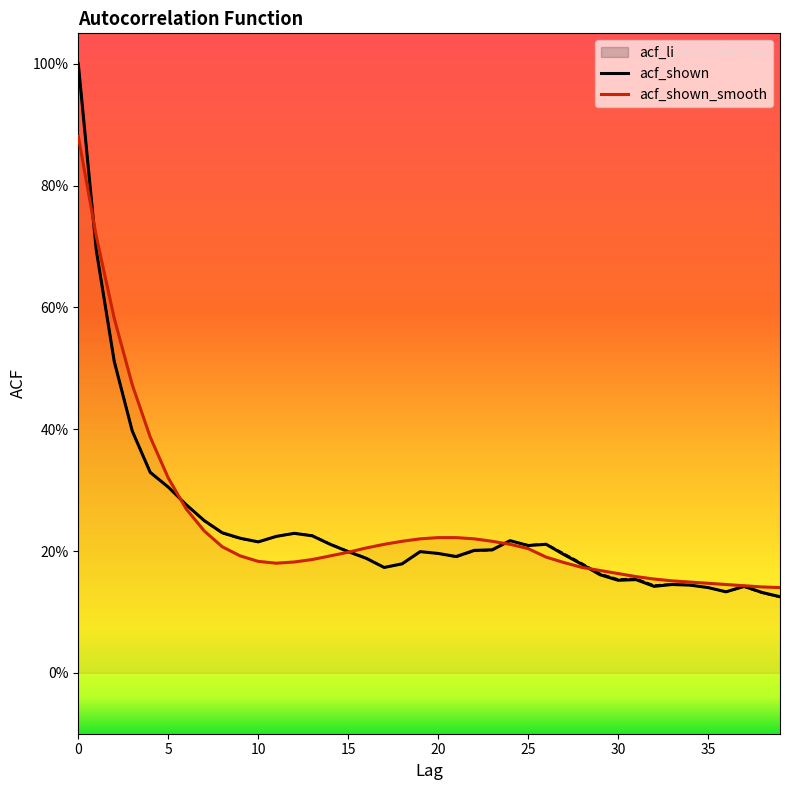

Which series has the largest total across all categories?

acf_shown_smooth